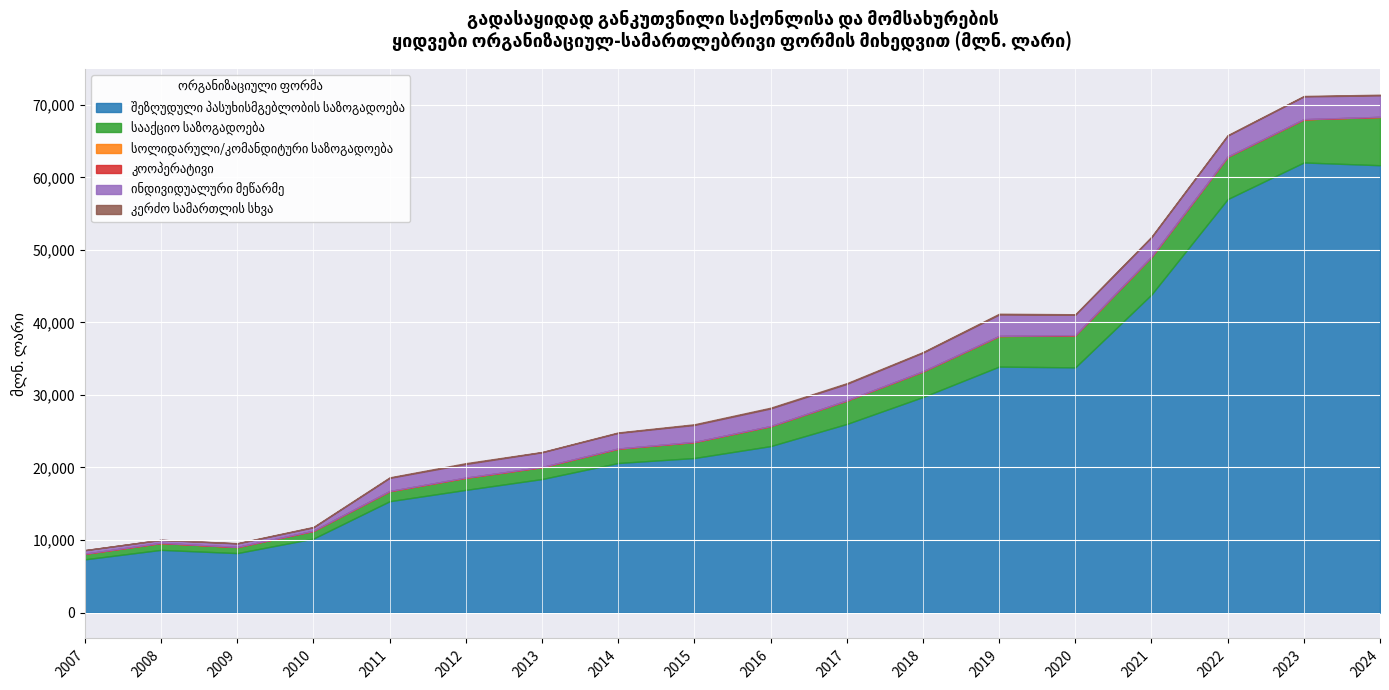

Which series has the widest spread of values?

შეზღუდული პასუხისმგებლობის საზოგადოება